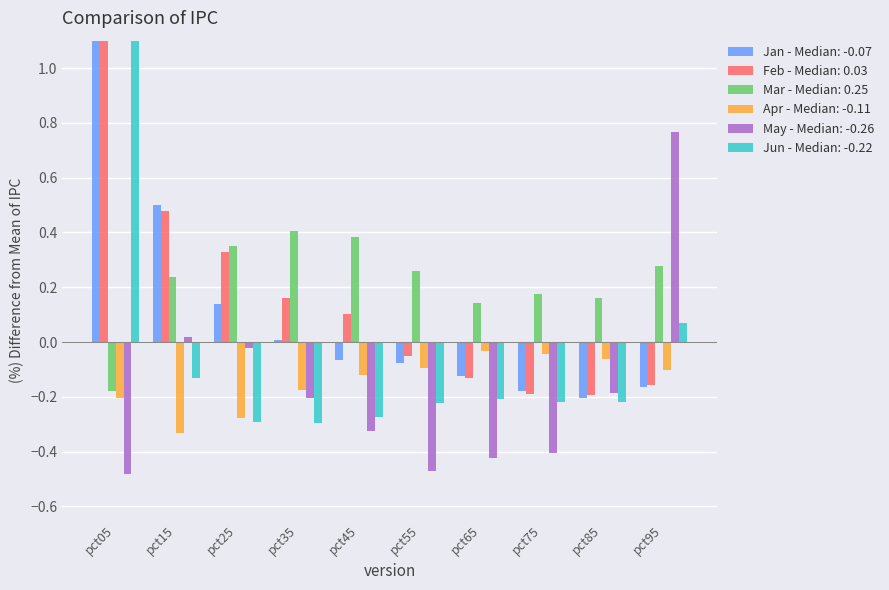

What is the greatest value displayed?

2.8